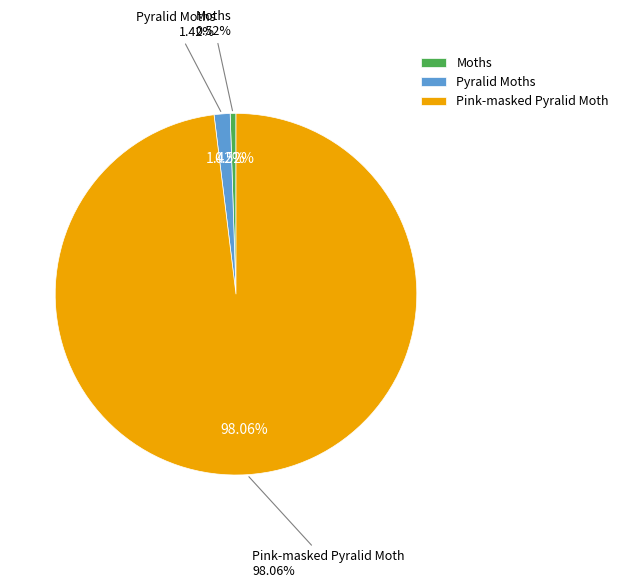

Rank the categories by value from lowest to highest.

Moths, Pyralid Moths, Pink-masked Pyralid Moth